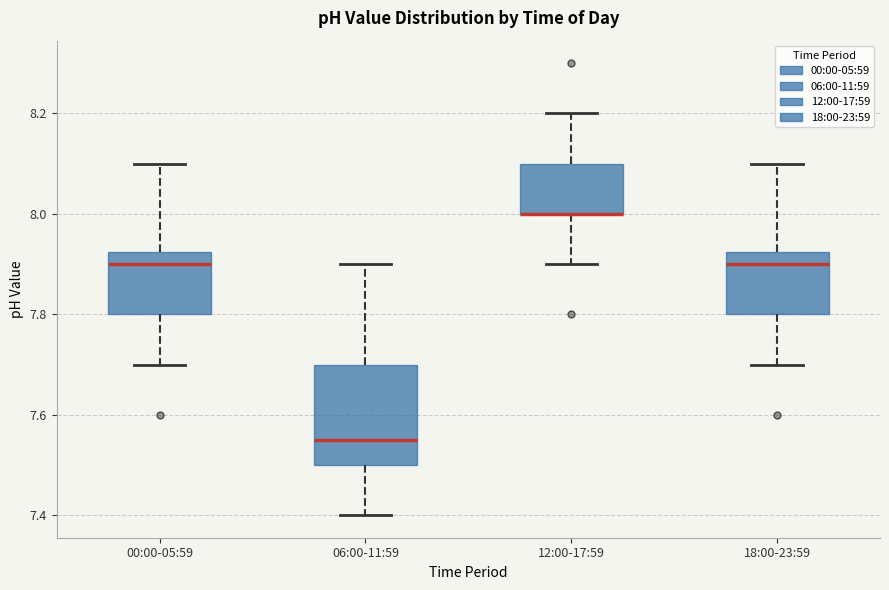

Reading left to right, transcribe this box plot: for each box, give where its median line is, the range the box spans, and where its two whiskers end, as read against the y-axis. The values are not printed on the chart, so give them approximately, as read against the axis.

00:00-05:59: median 7.90, box 7.80 to 7.92, whiskers 7.70 to 8.10
06:00-11:59: median 7.56, box 7.50 to 7.70, whiskers 7.40 to 7.90
12:00-17:59: median 8.00 (drawn on the box's lower edge), box 8.00 to 8.10, whiskers 7.90 to 8.20
18:00-23:59: median 7.90, box 7.80 to 7.92, whiskers 7.70 to 8.10